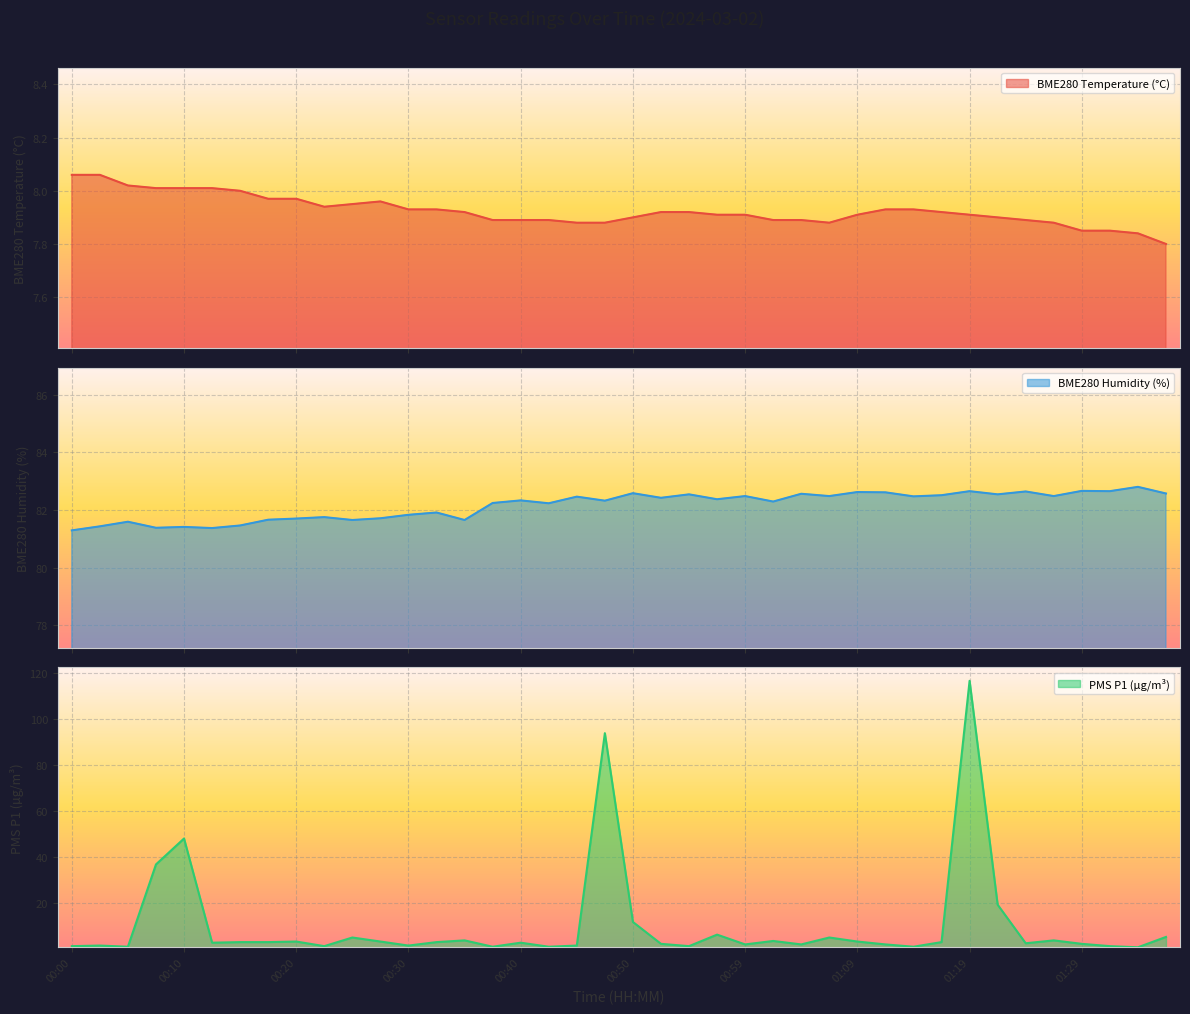

The value of BME280_temperature at 00:22 is 7.9. True or false?

True